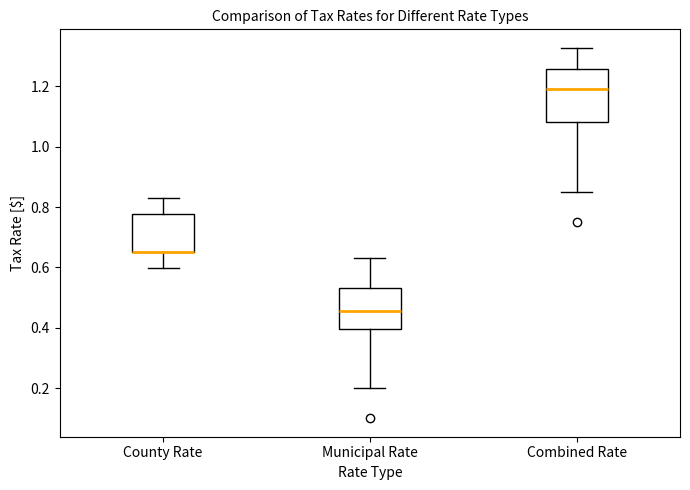

Reading left to right, read every box against the y-axis: the position of its median line, the range the box covers, and the ends of its whiskers. The values are not printed on the chart, so give them approximately, as read against the axis.

County Rate: median 0.66 (drawn on the box's lower edge), box 0.66 to 0.78, whiskers 0.60 to 0.84
Municipal Rate: median 0.46, box 0.40 to 0.54, whiskers 0.20 to 0.64
Combined Rate: median 1.20, box 1.08 to 1.26, whiskers 0.86 to 1.32